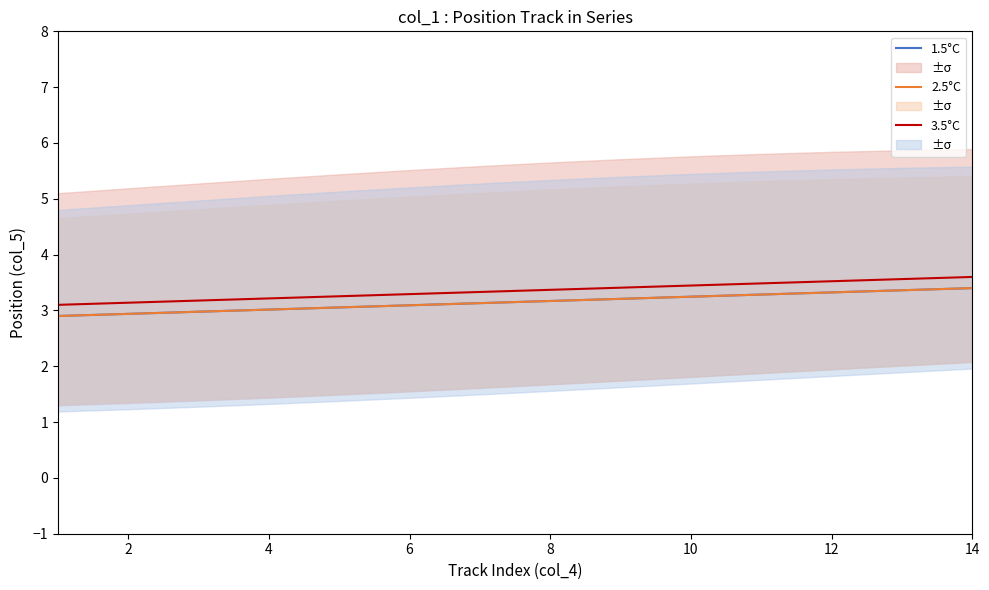

What is the value of the 3.5°C point at the 5th from the left?

3.3